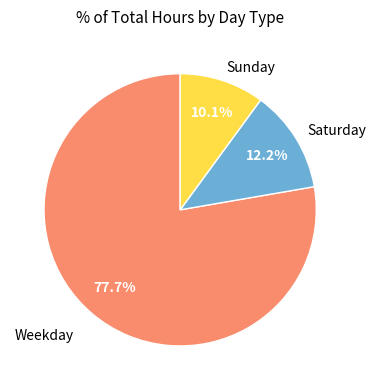

Approximately how many times larger is the value at Weekday compared to Saturday?

6.4